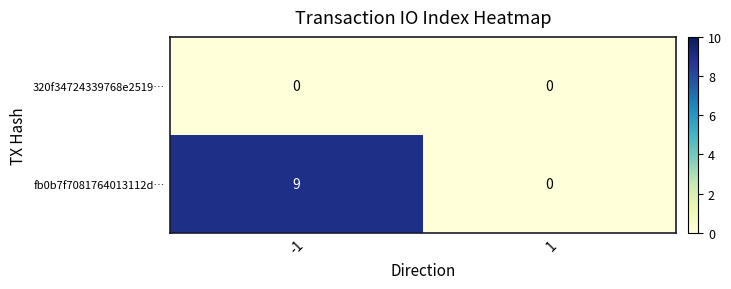

What is the greatest value displayed?

9